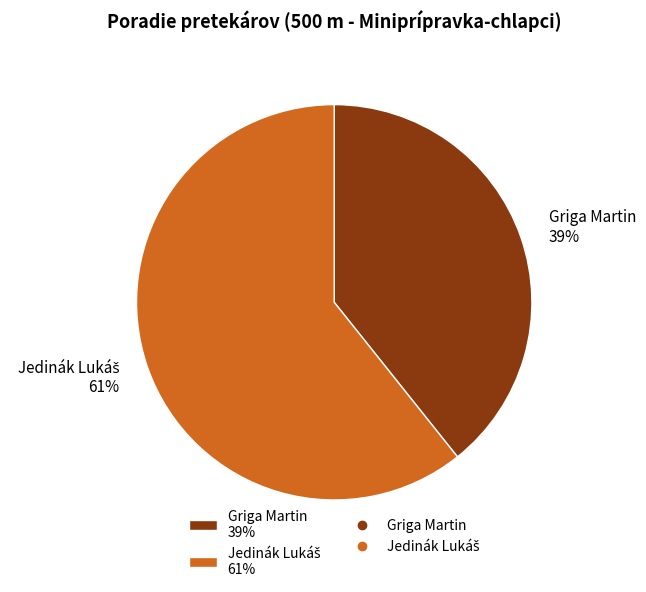

True or false: Griga Martin 39% accounts for 39% of the total.

True